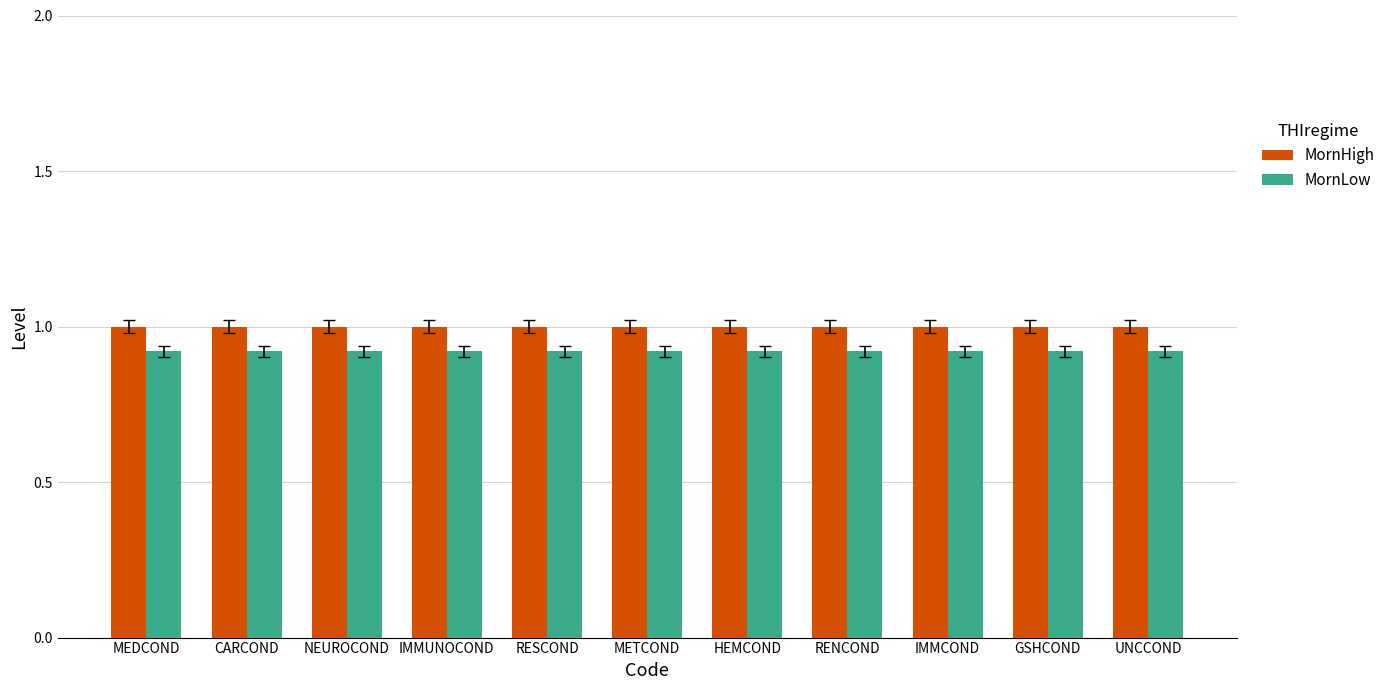

The MornHigh series shows 1.8 at UNCCOND. True or false?

False